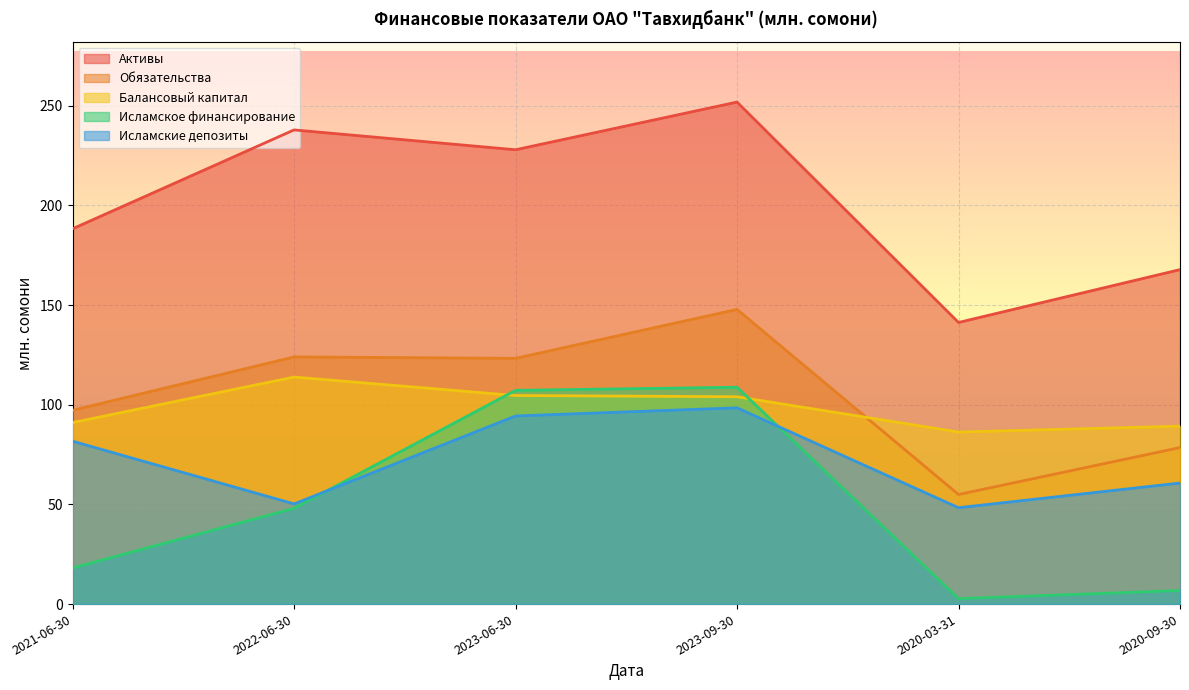

True or false: Исламские депозиты has more than 0 interior local peaks.

True